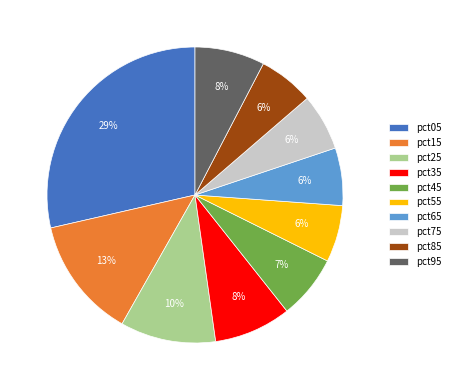

True or false: pct25 accounts for 4% of the total.

False